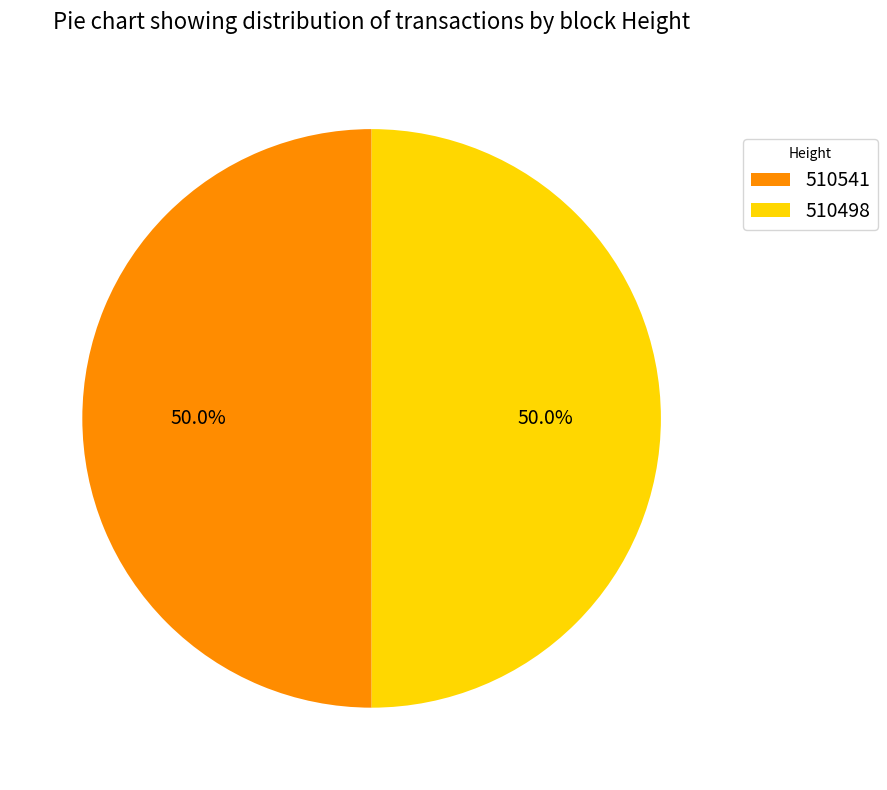

To the nearest percent, what is the combined percentage of 510498 and 510541?

100%